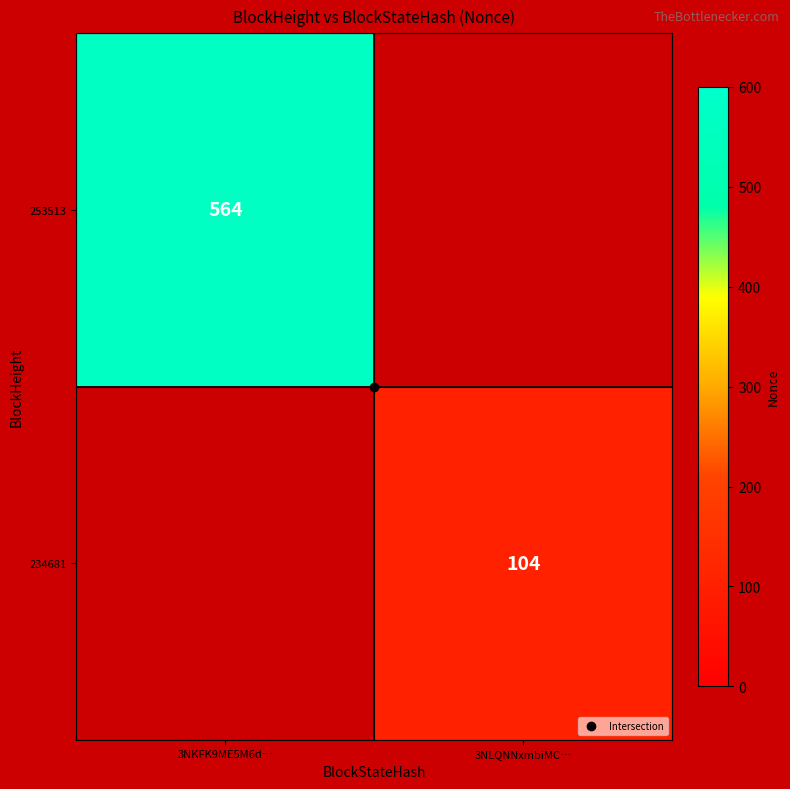

At how many categories does at least one series exceed 395?

1